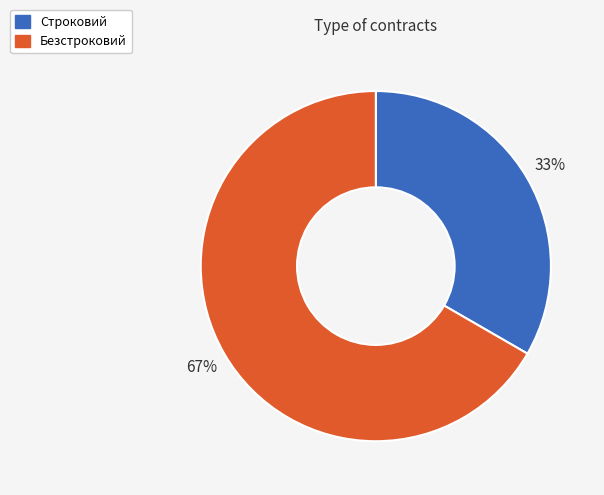

What is the ratio of the value at Безстроковий to the value at Строковий?

2.0